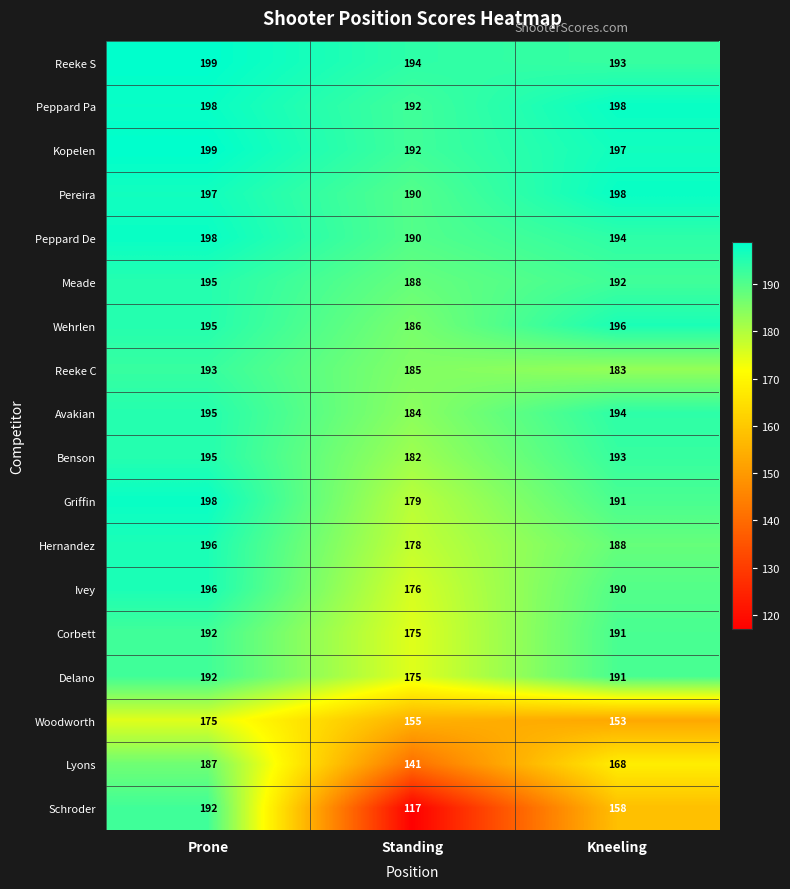

Between Prone and Standing, which series saw the biggest shift?

Schroder